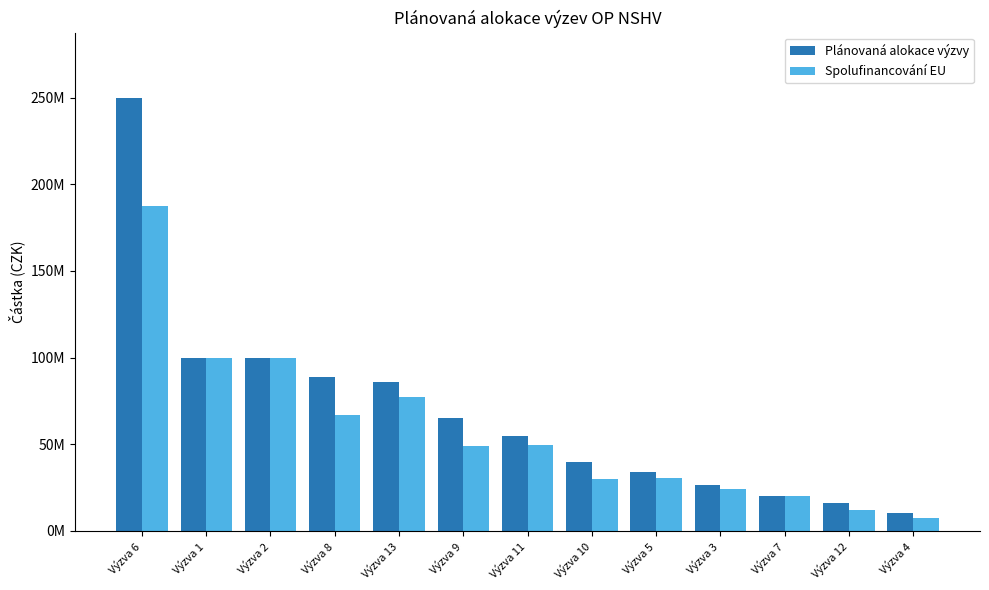

What are all the series names shown in the legend?

Plánovaná alokace výzvy, Spolufinancování EU